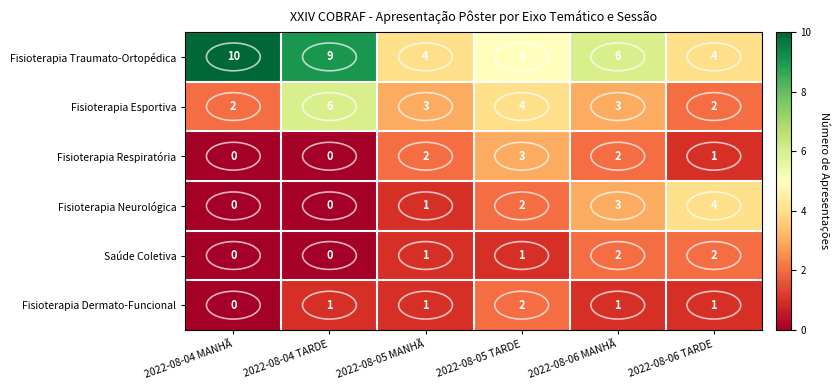

True or false: Fisioterapia Respiratória has a value of 1 at 2022-08-06 TARDE.

True